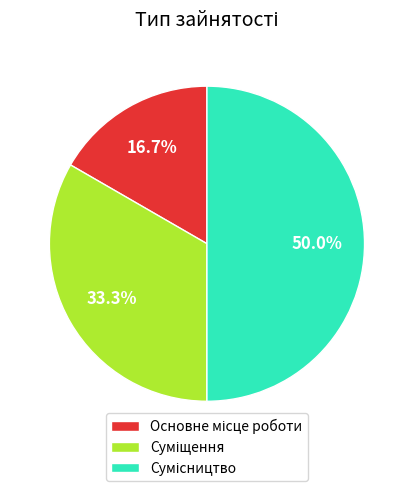

What percentage is the Основне місце роботи slice, to the nearest percent?

17%